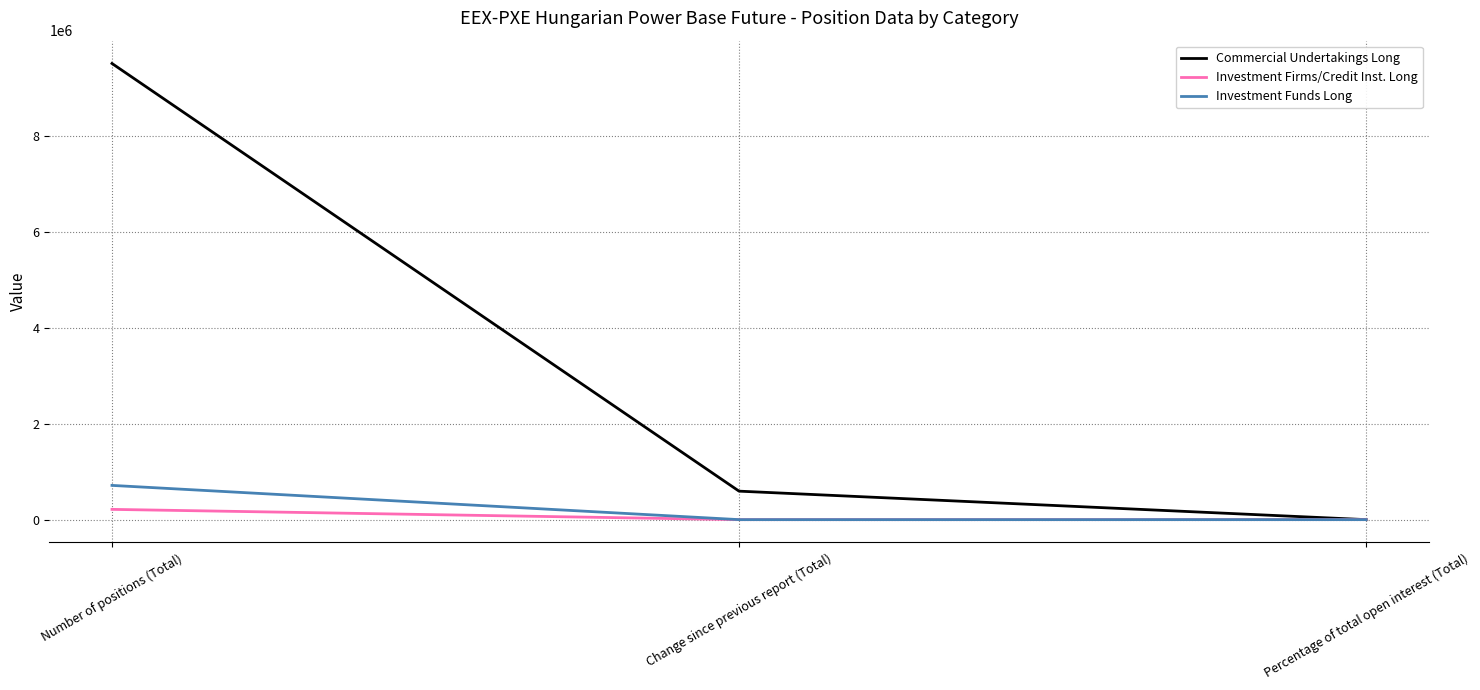

True or false: Investment Funds Long has a value of 0.0 at Change since previous report (Total).

True